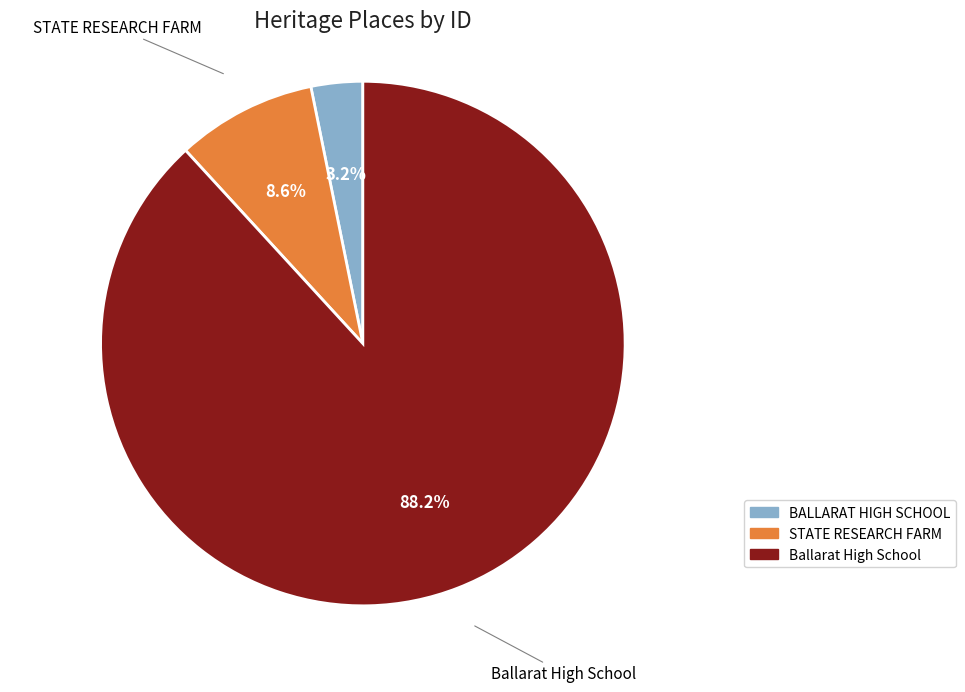

Does Ballarat High School account for over 50% of the chart?

Yes